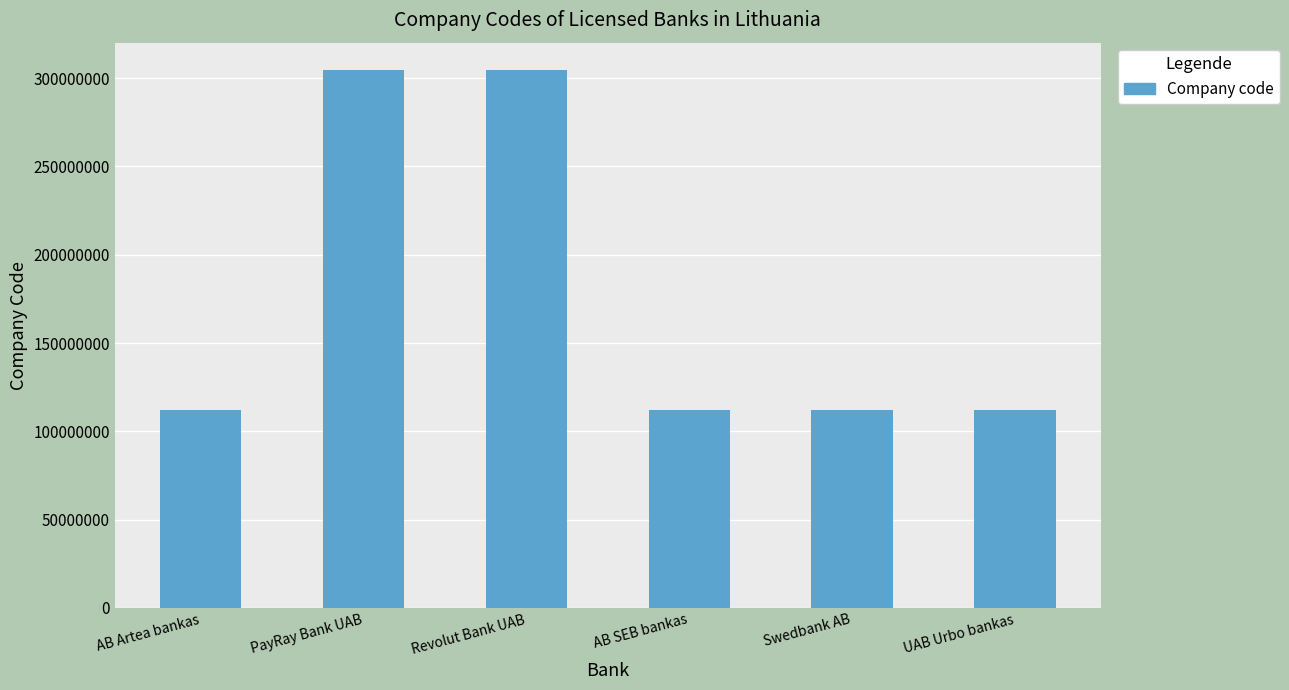

What position from the left is PayRay Bank UAB?

2